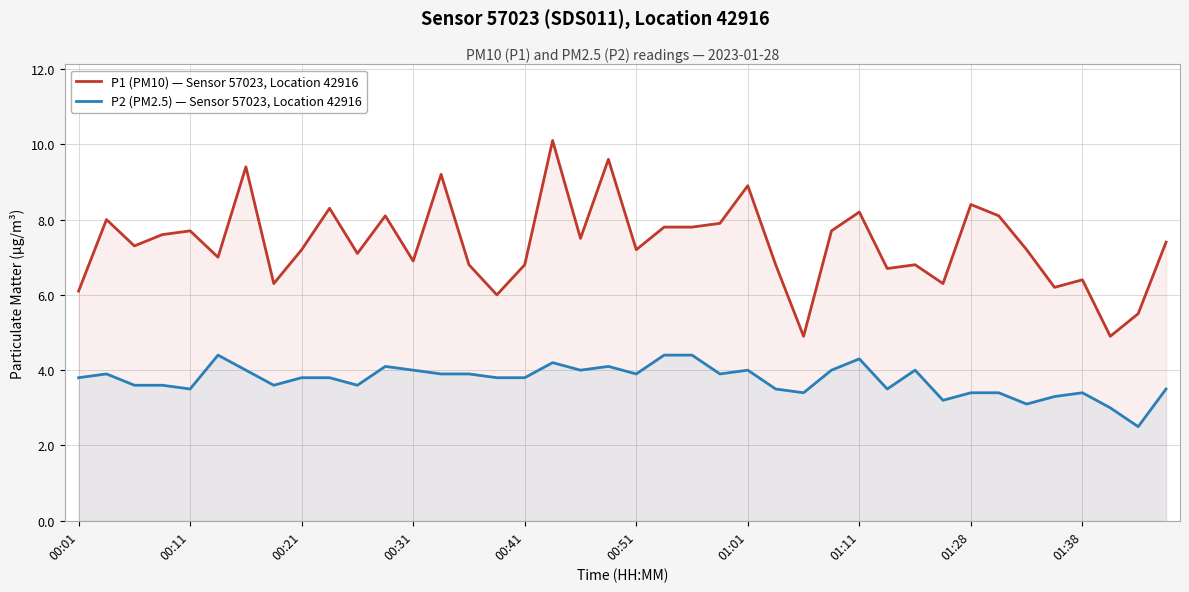

What value does the P2 (PM2.5) — Sensor 57023, Location 42916 series have at 14?

3.9